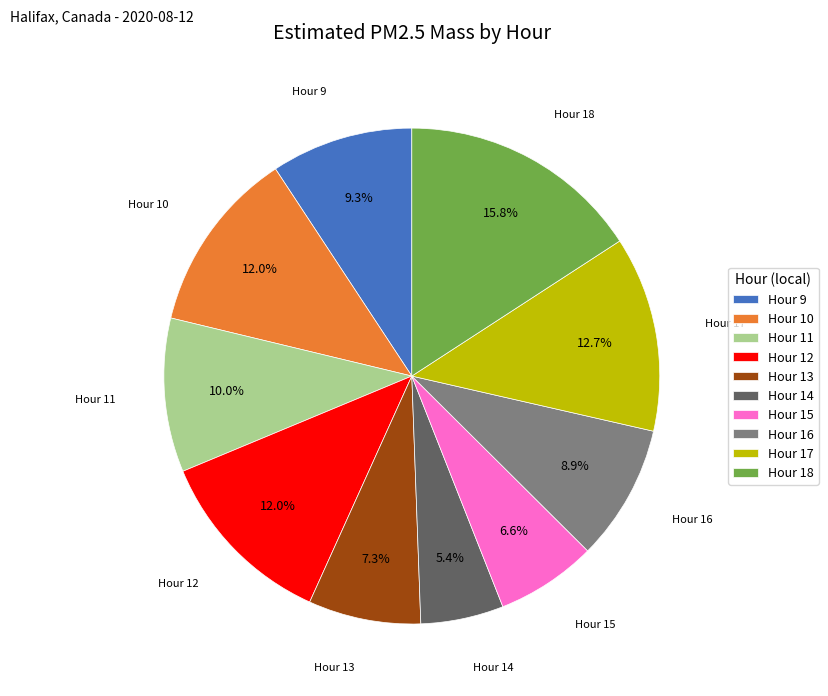

Which has a higher value, Hour 12 or Hour 18?

Hour 18